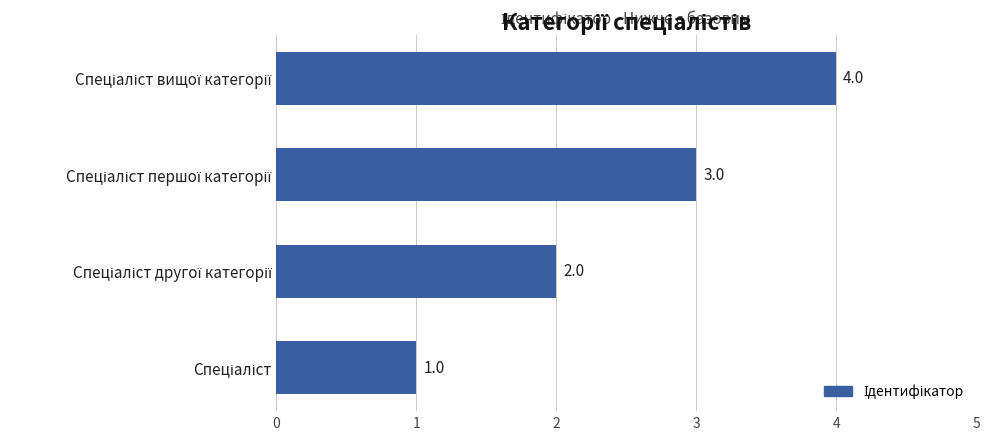

Count the values in the range 2 to 4.

3